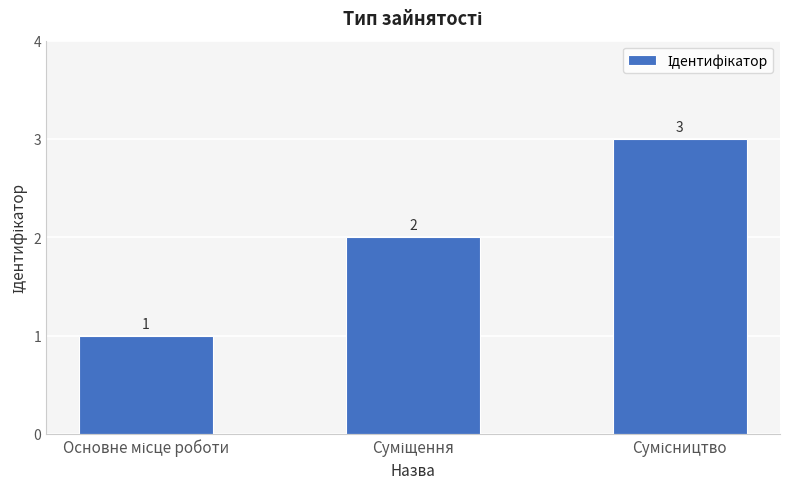

What is the sum of all values?

6